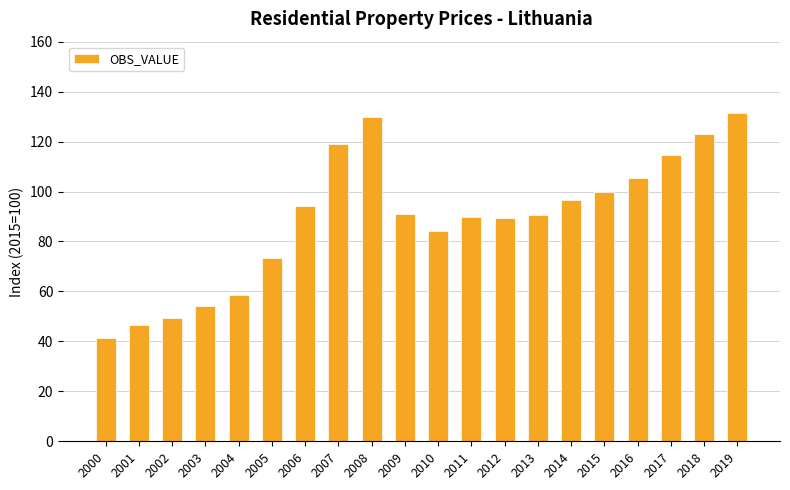

The chart shows a value of 90.7 at 2013. True or false?

True